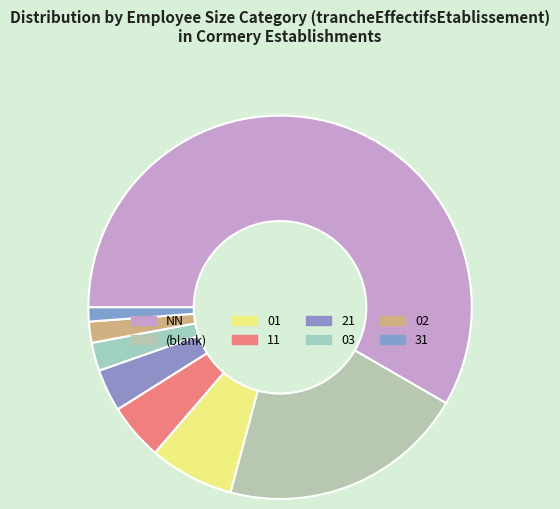

Which category has the biggest portion of the pie?

NN